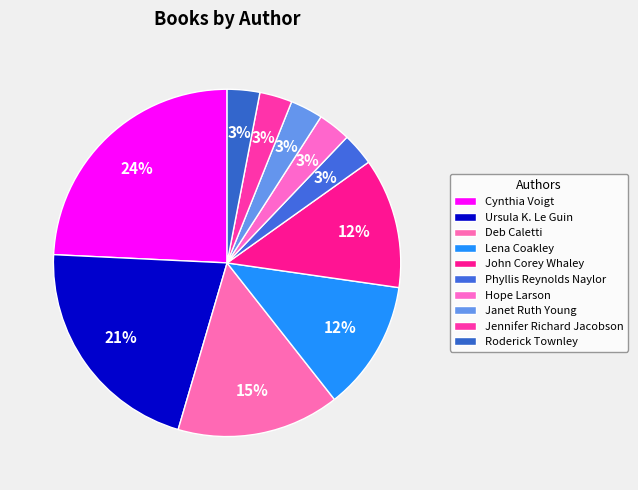

How many segments does this pie chart have?

10